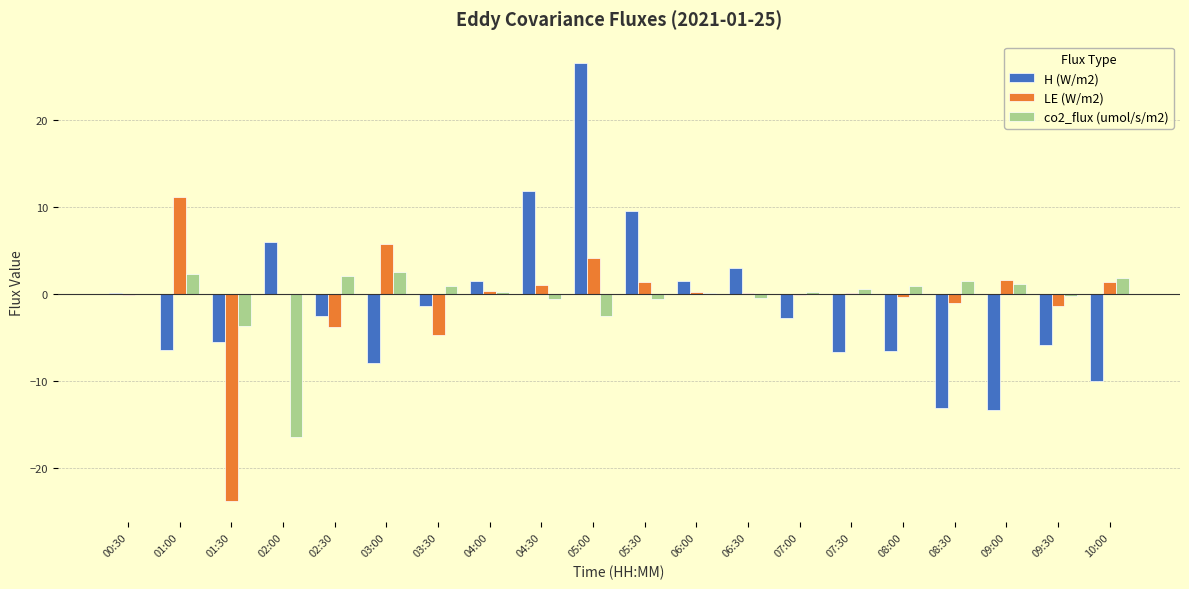

How many values in the H (W/m2) series are below -2?

11